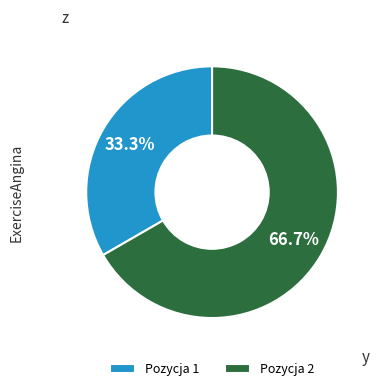

What is the largest slice in the pie chart?

Pozycja 2